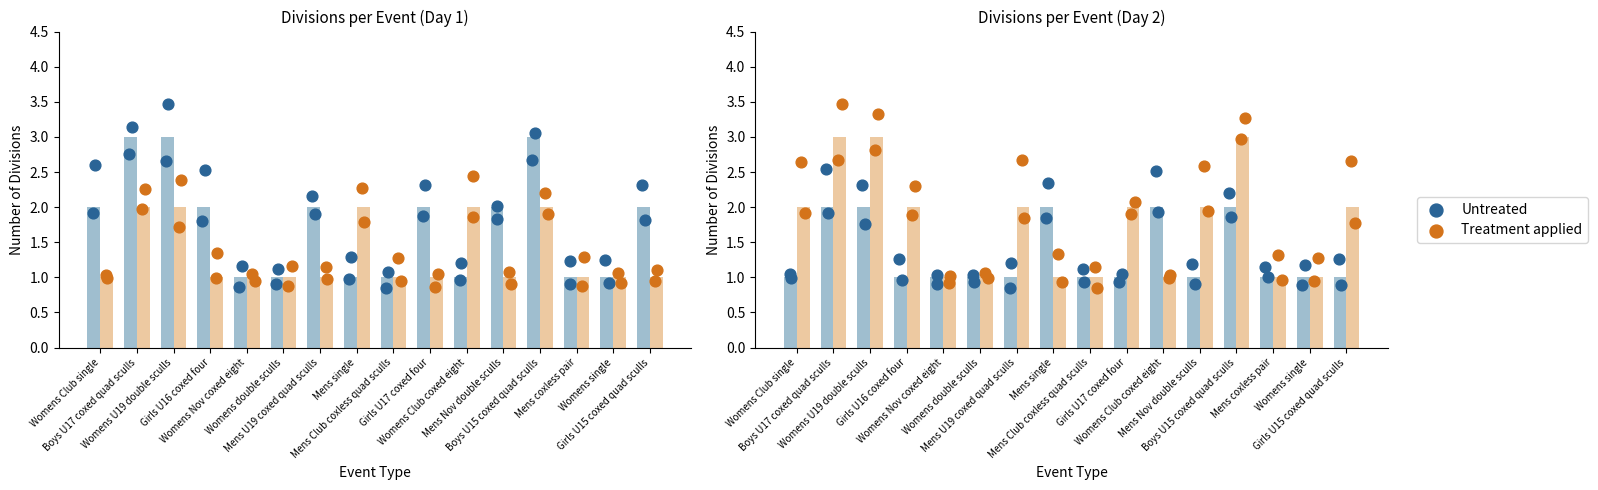

Which series contains the highest Y value?

Treatment applied